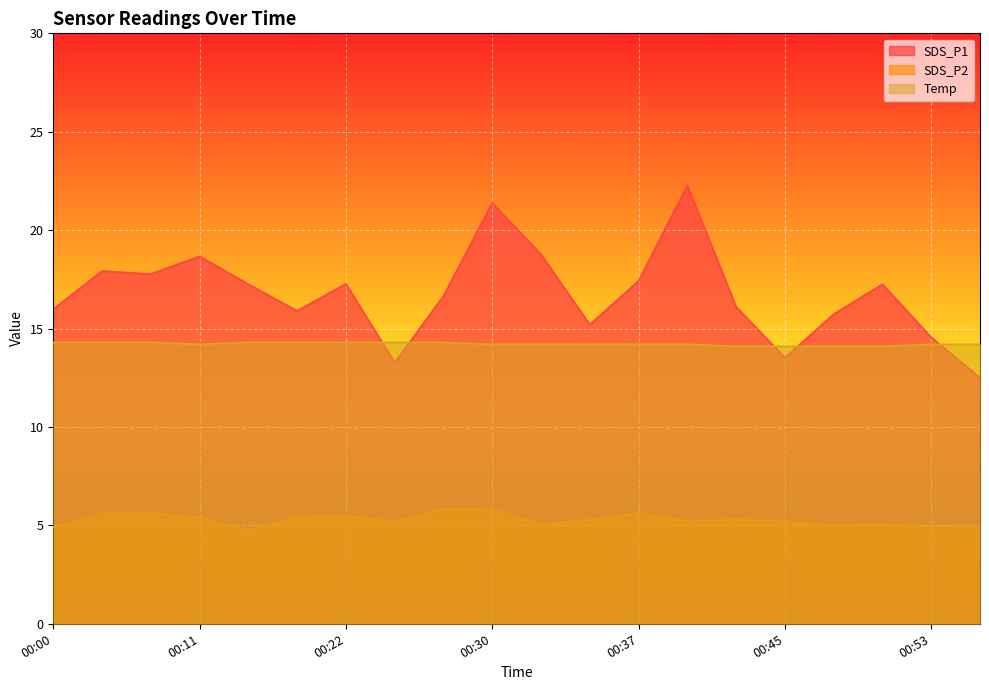

What are all the series names shown in the legend?

SDS_P1, SDS_P2, Temp